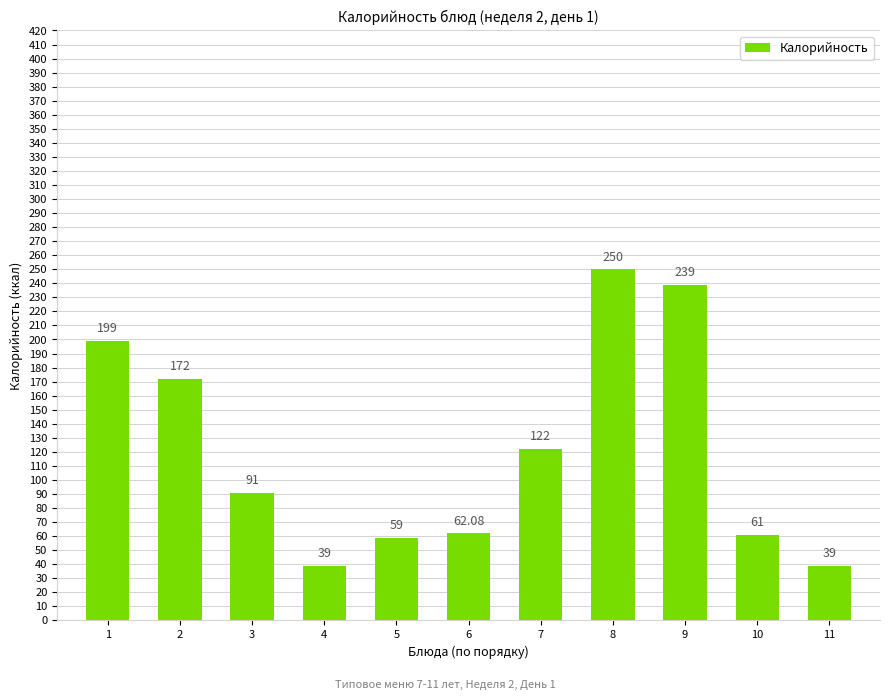

Which category has the highest value across all series?

8